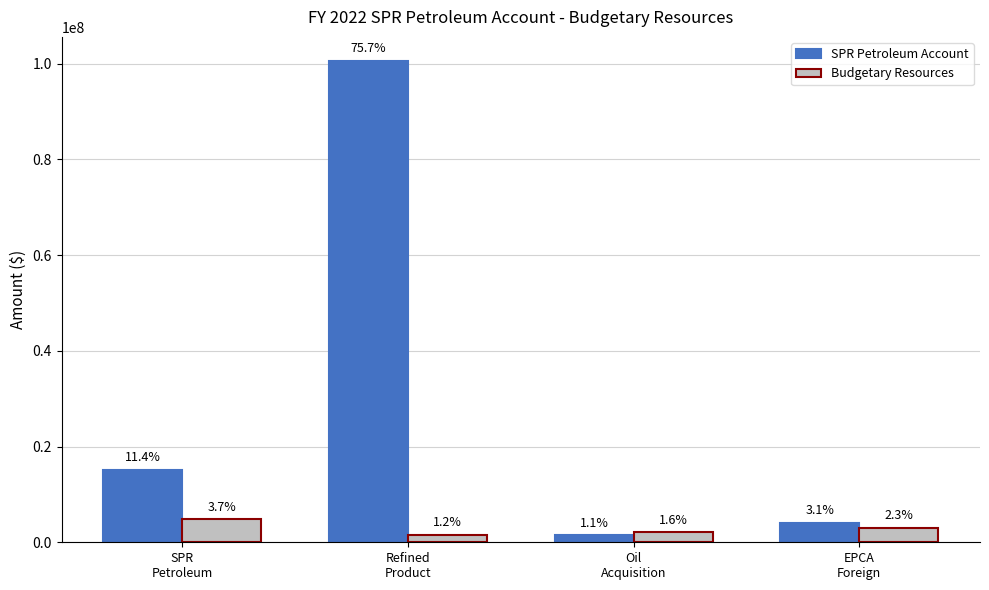

What is the difference between the maximum and minimum values in the SPR Petroleum Account series?

99099023